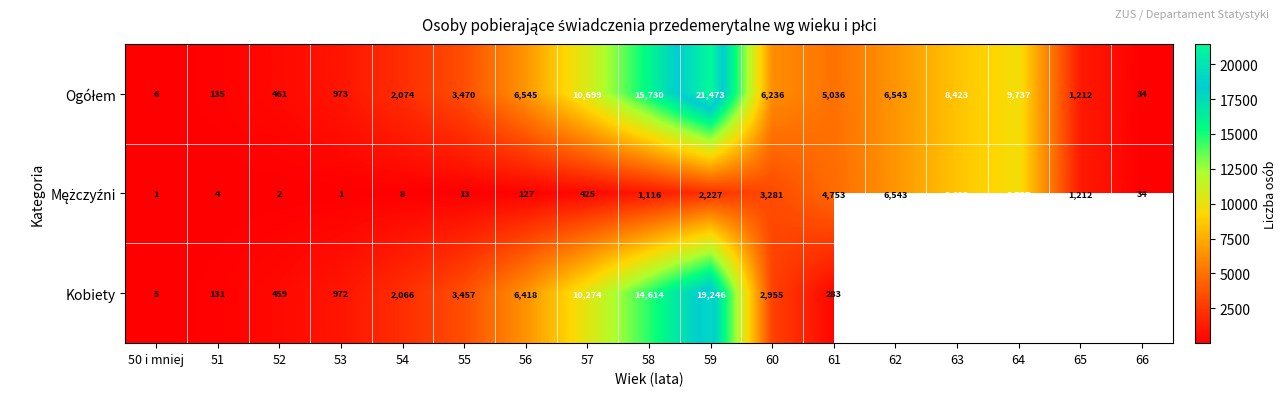

What is the spread (max minus min) of values at 52?

459